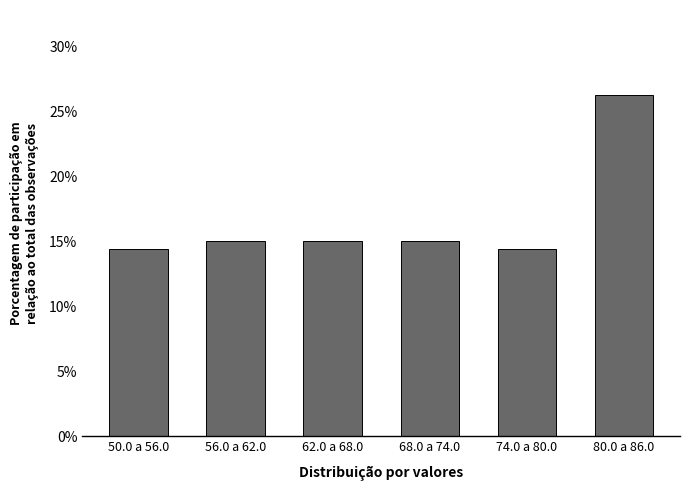

What is the label of the 6th bar from the left?

80.0 a 86.0